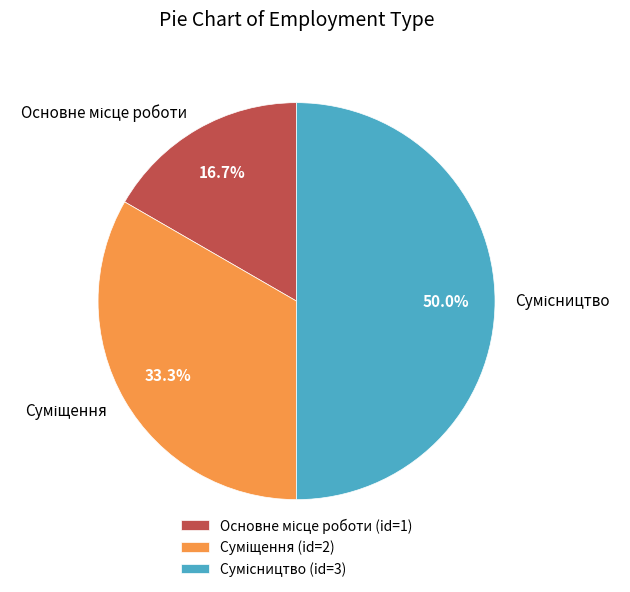

To the nearest percent, what is the average slice percentage?

33%